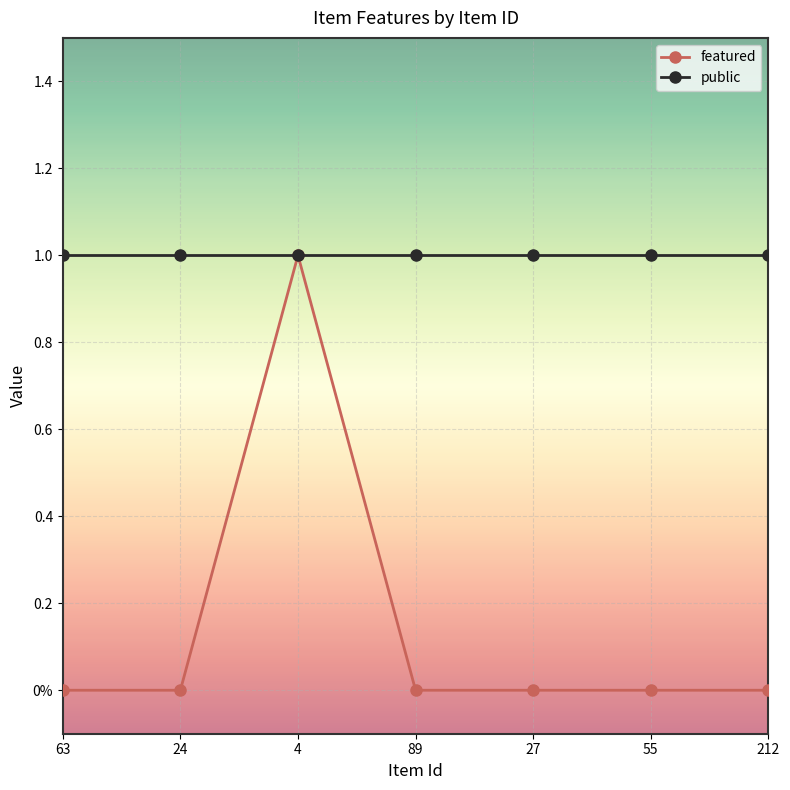

Which category has the highest value in the public series?

63